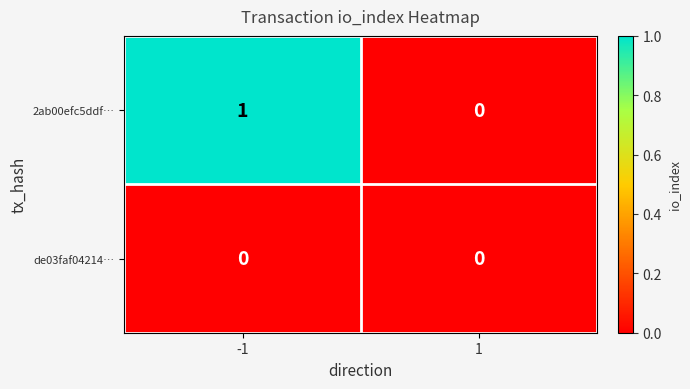

List the series in order of their peak value, lowest first.

de03faf04214…, 2ab00efc5ddf…